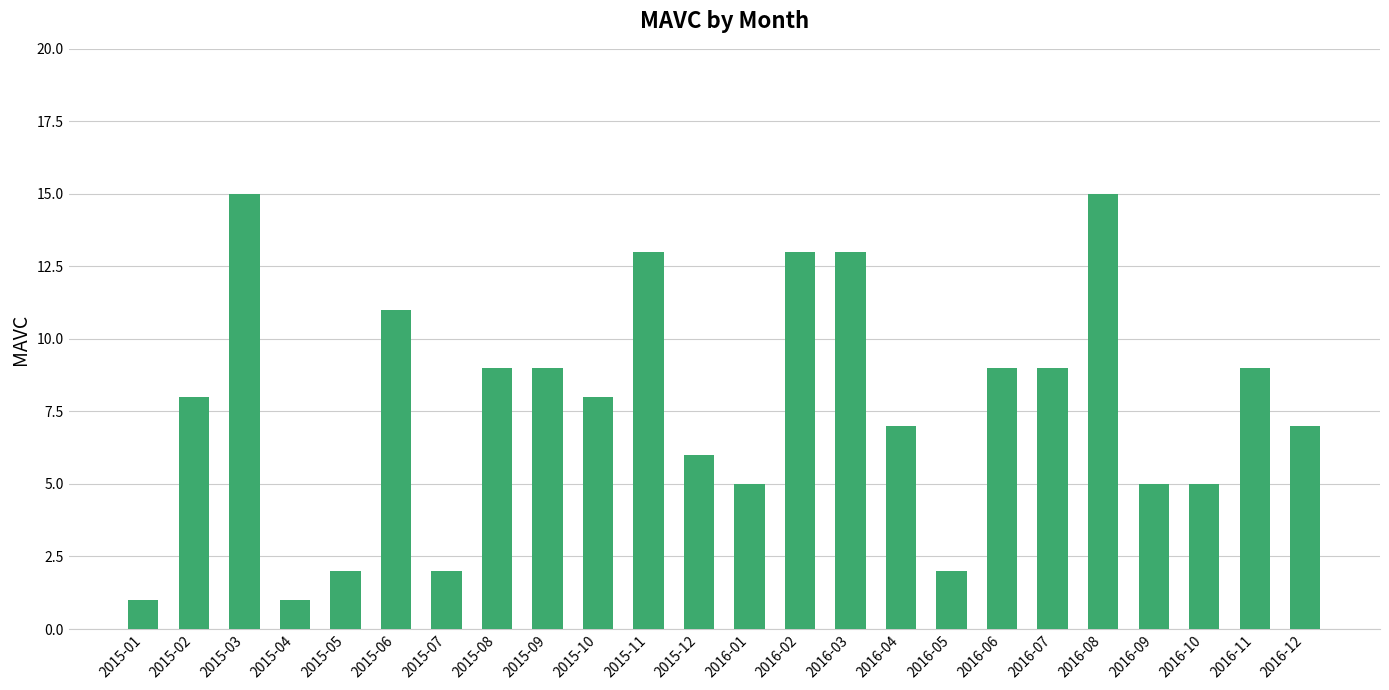

Count the number of categories in the chart.

24